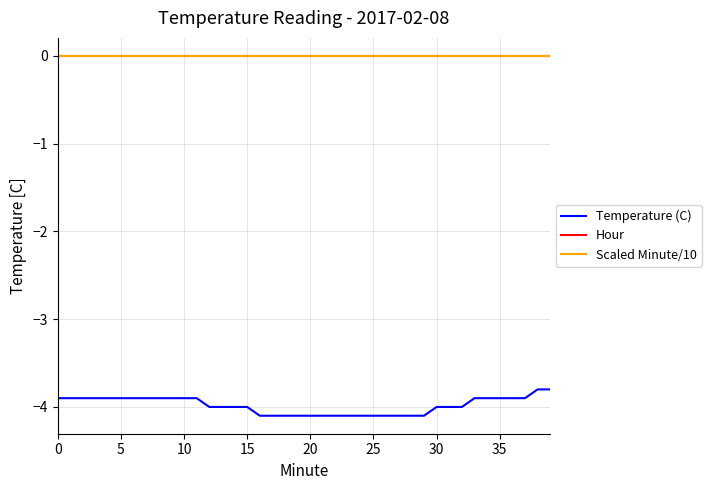

Does the chart display data point markers on the line(s)?

No